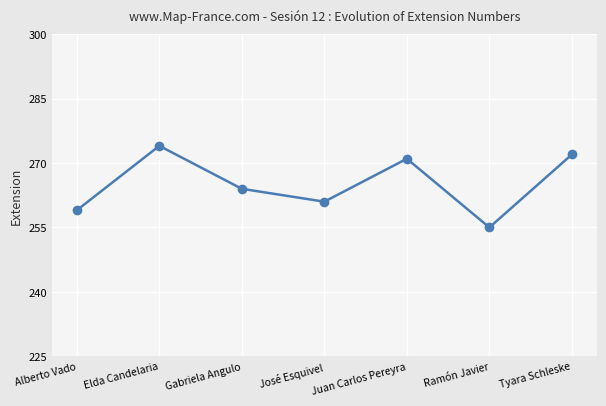

What is the average value?

265